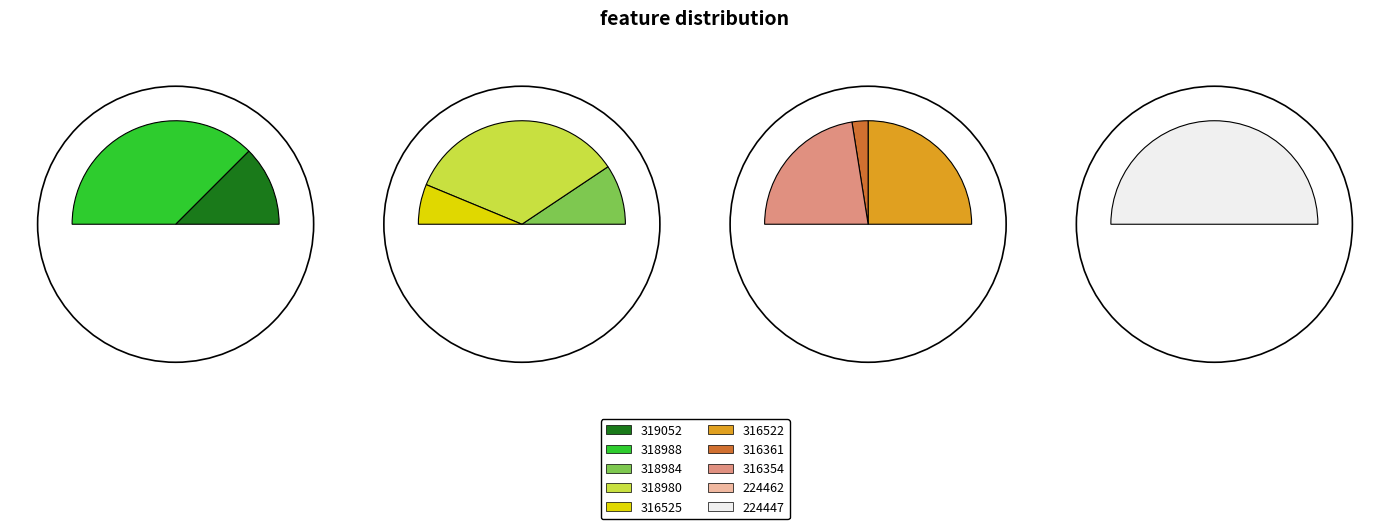

Rank the categories by value from lowest to highest.

224462, 316361, 316525, 318984, 319052, 224447, 316354, 316522, 318980, 318988